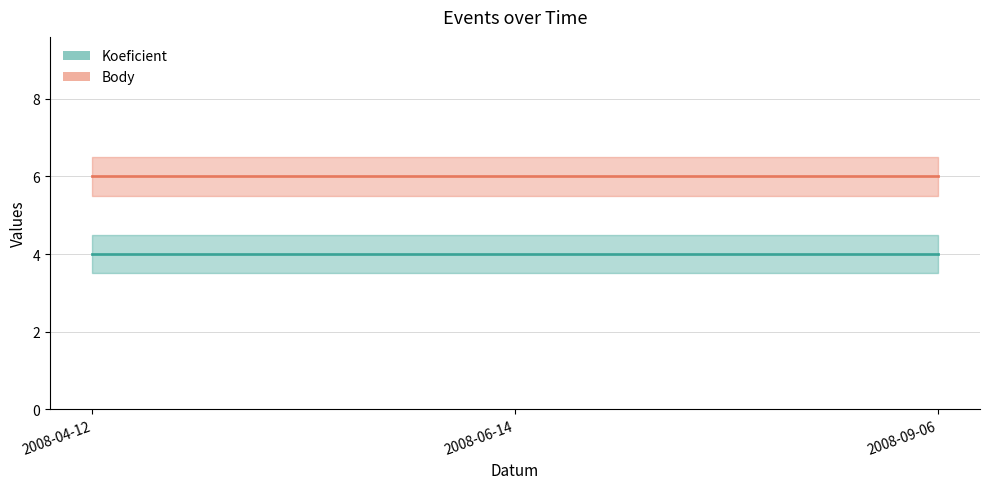

Which series has the largest total across all categories?

Body